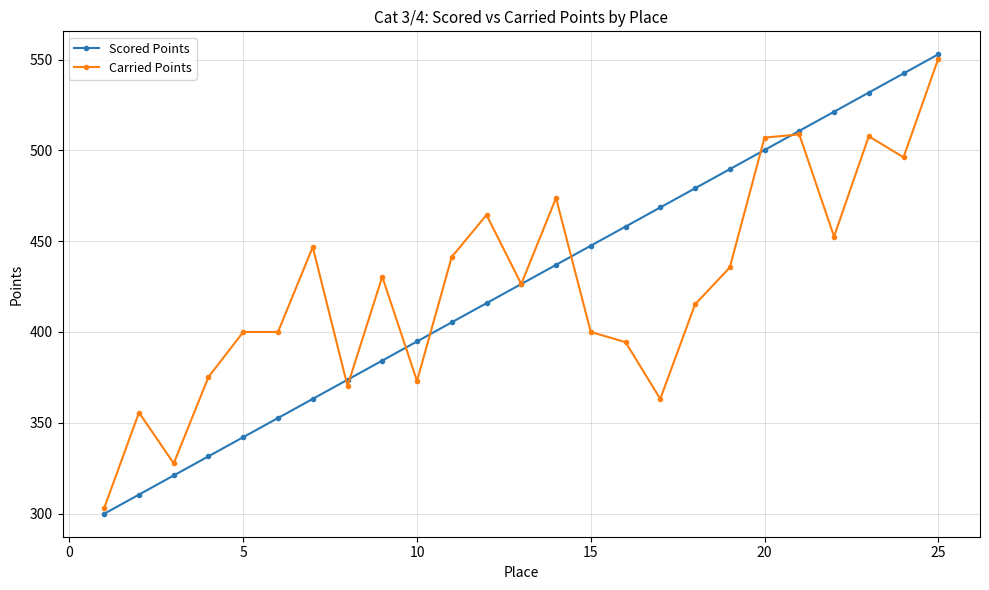

What is the maximum value shown in the chart?

552.9